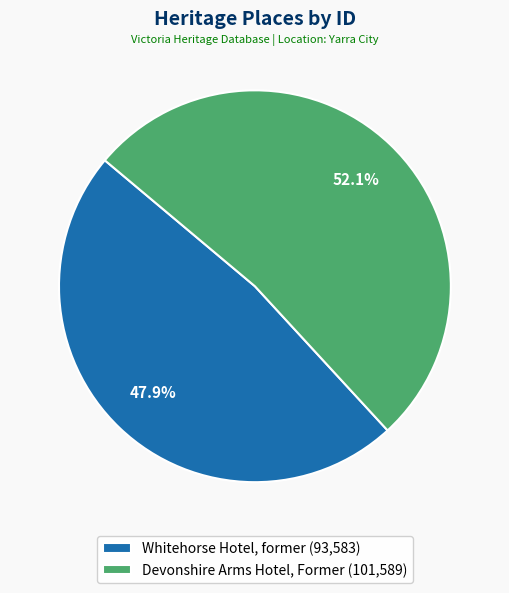

How many slices are in this pie chart?

2